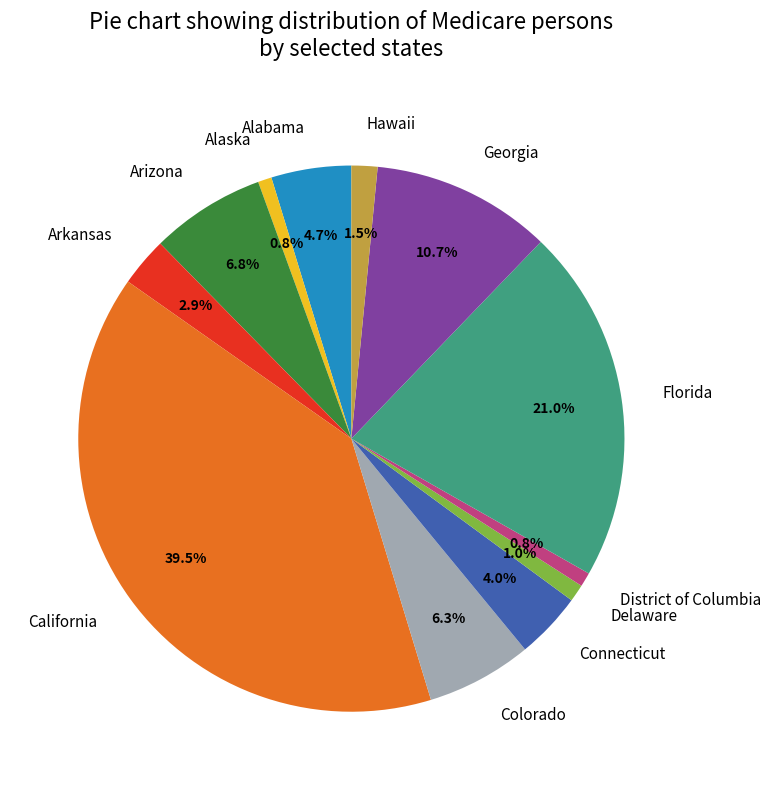

Between Delaware and Connecticut, which is larger?

Connecticut